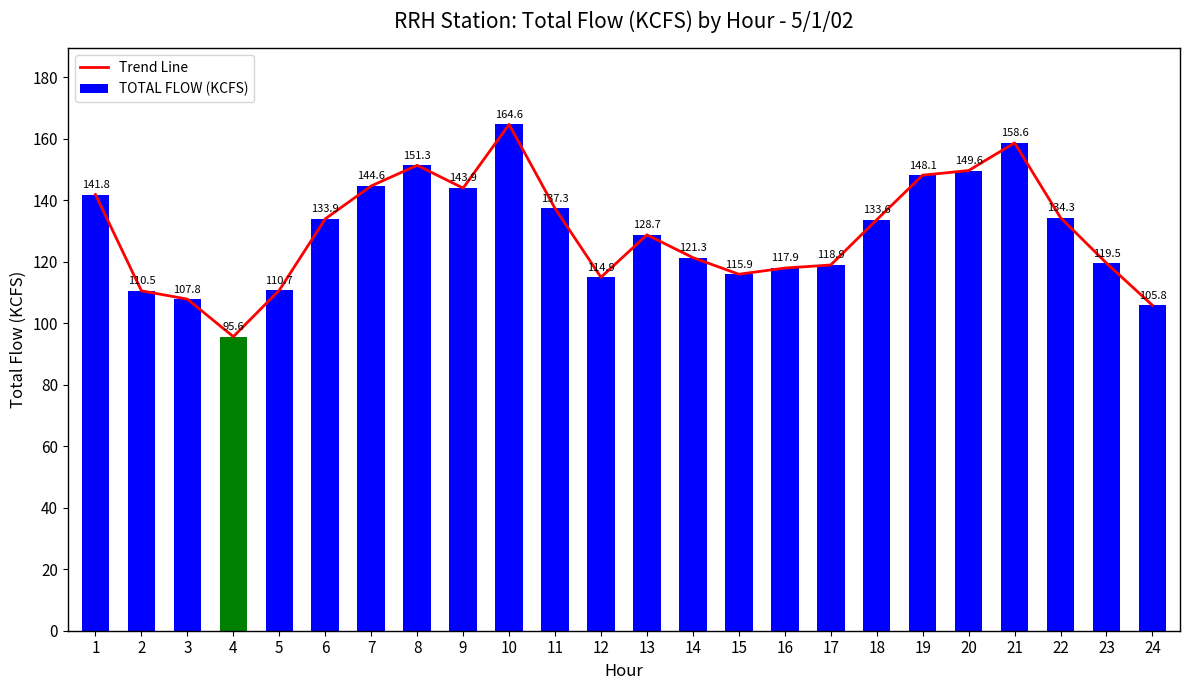

What is the difference between the second highest and second lowest values in the Trend Line series?

52.8